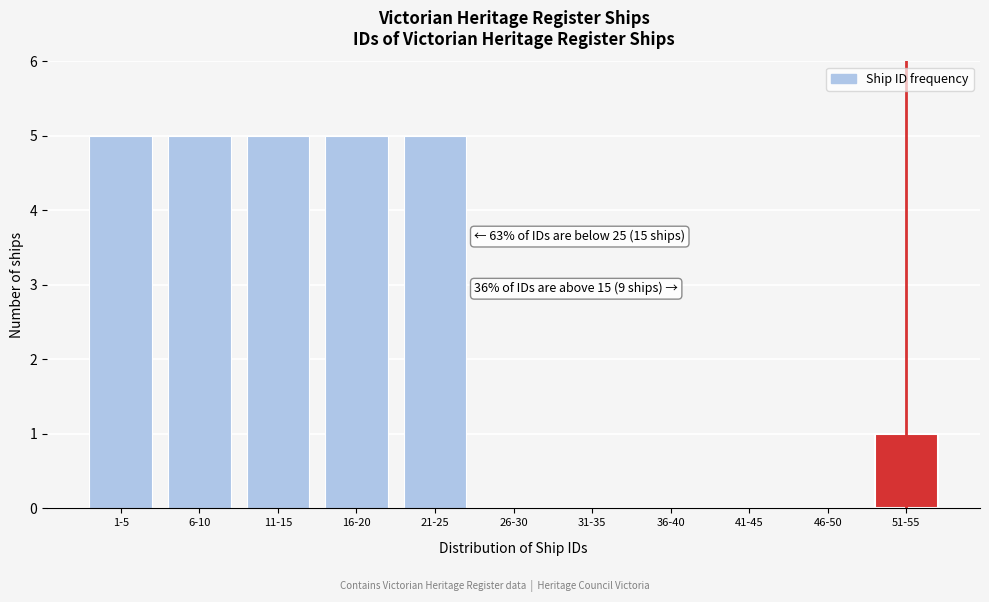

Reading left to right, list all the values displayed in this chart.

1-5=5	6-10=5	11-15=5	16-20=5	21-25=5	26-30=0	31-35=0	36-40=0	41-45=0	46-50=0	51-55=1